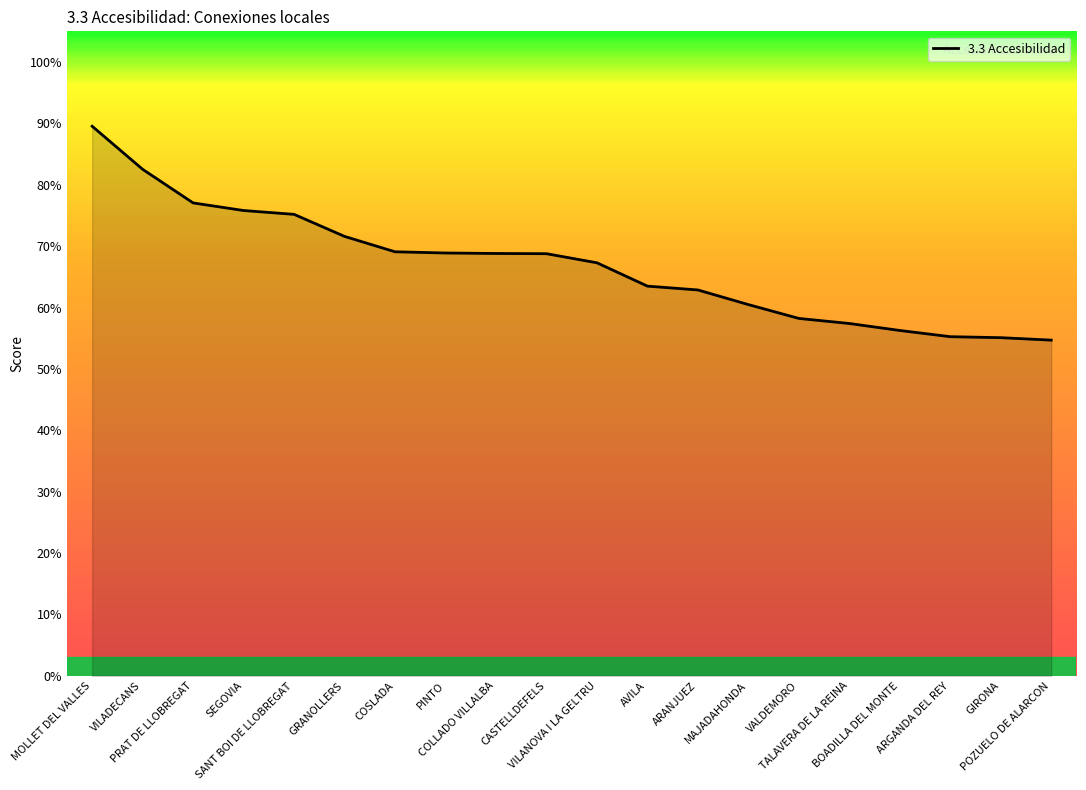

What is the sum of the values at PRAT DE LLOBREGAT and BOADILLA DEL MONTE?

133.3